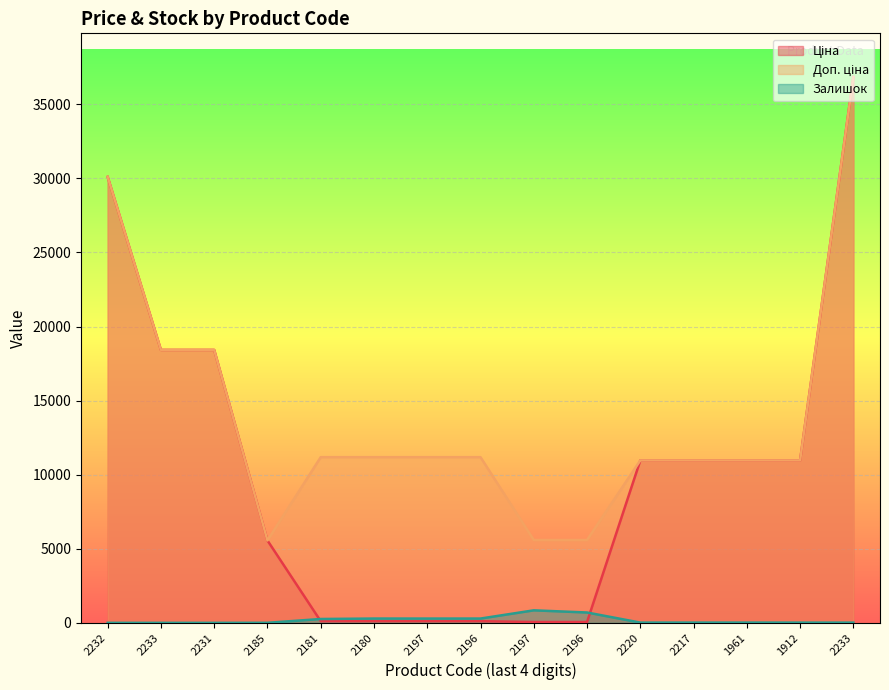

Reading right to left, transcribe all the data shown in this chart.

Ціна: 36841.8	10964.4	10964.4	10964.4	10964.4	55.9	55.9	111.8	111.8	111.8	111.8	5560.3	18420.9	18420.9	30102.8
Доп. ціна: 36841.8	10964.4	10964.4	10964.4	10964.4	5591.0	5591.0	11182.0	11182.0	11182.0	11182.0	5560.3	18420.9	18420.9	30102.8
Залишок: 14.0	15.0	17.0	17.0	17.0	698.0	845.0	290.0	289.0	290.0	260.0	3.0	0.0	0.0	0.0